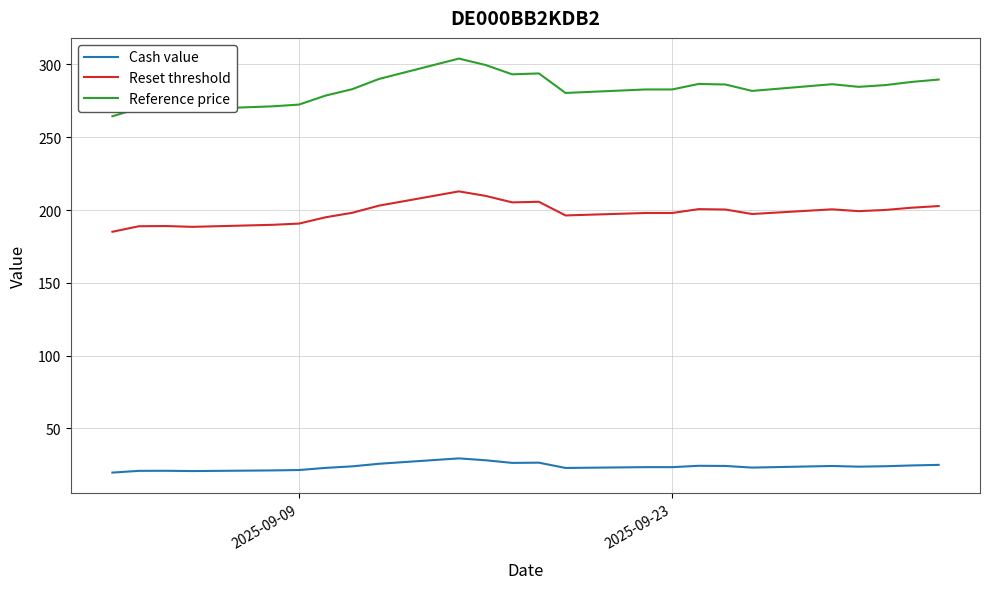

What is the minimum value shown in the chart?

19.7